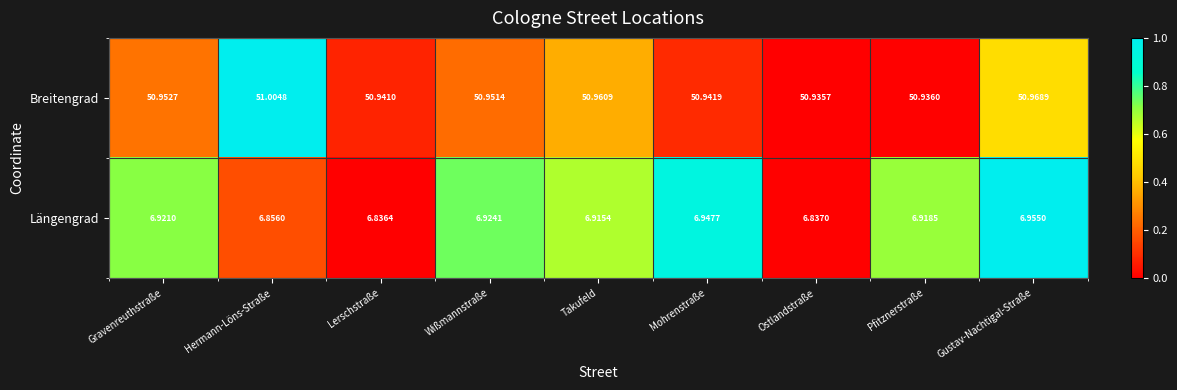

At which label is Längengrad closest to 6?

Lerschstraße